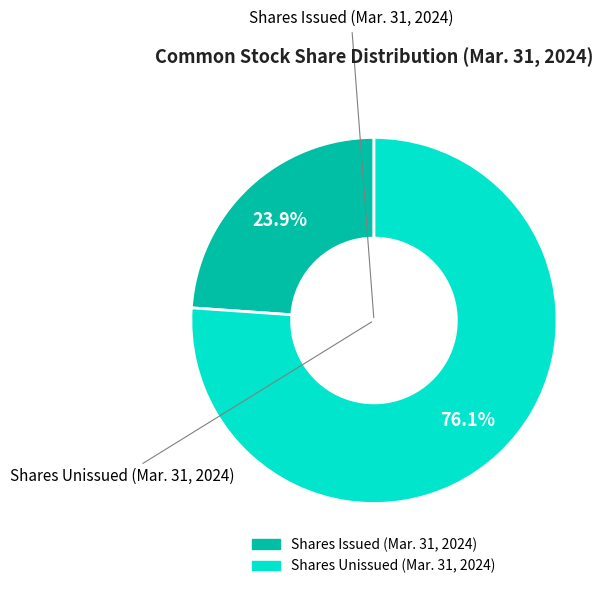

Does any single category account for the majority?

Yes